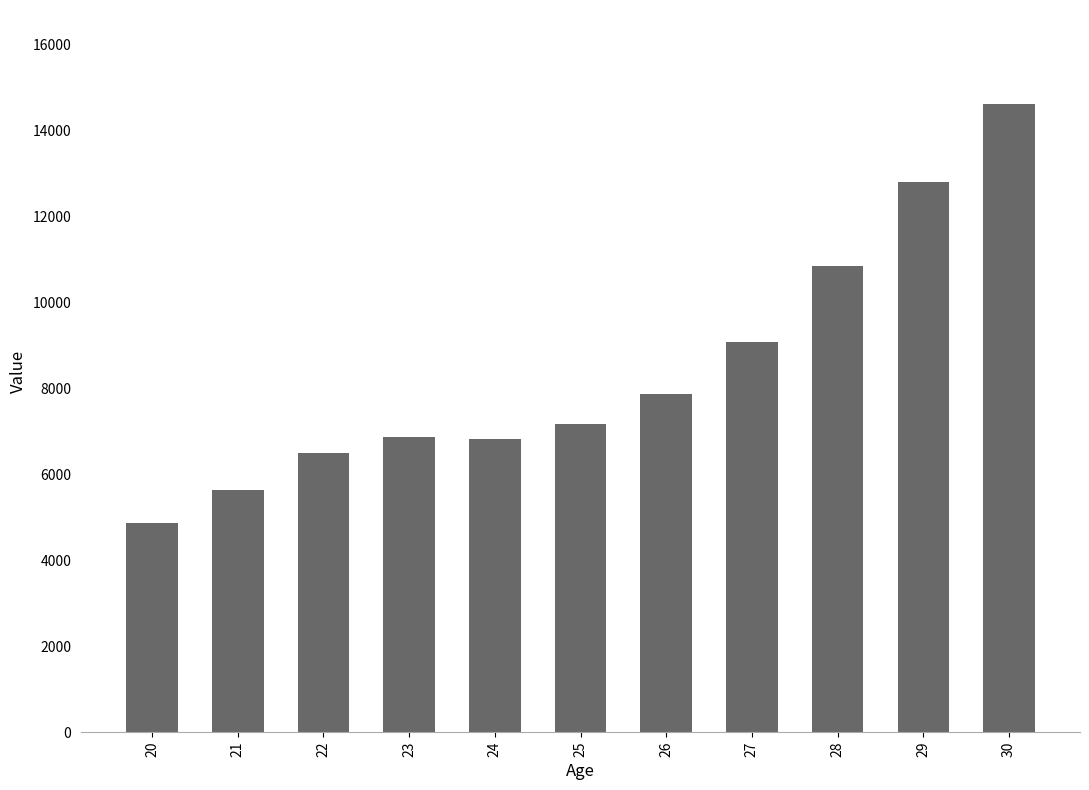

The value at 26 is 3026.5. True or false?

False